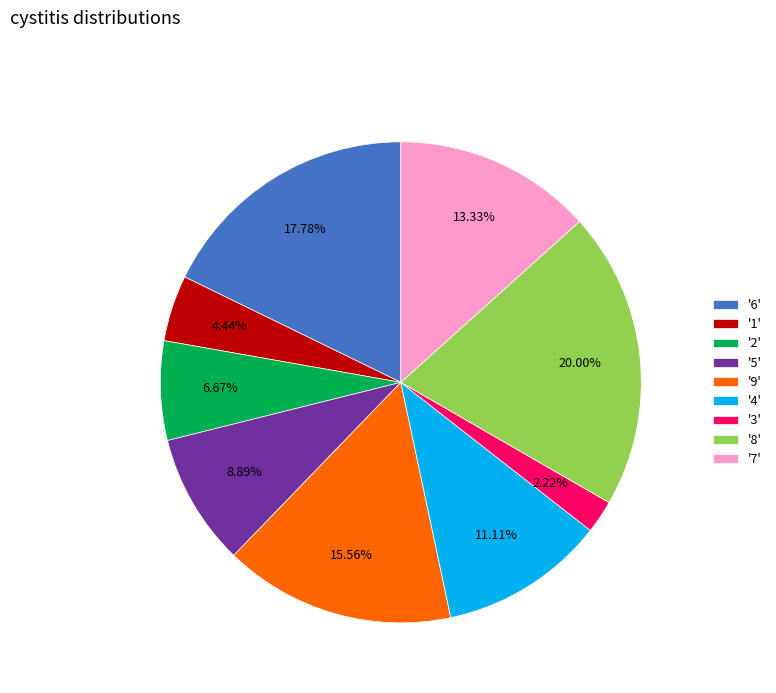

Is '9' the majority of the pie?

No